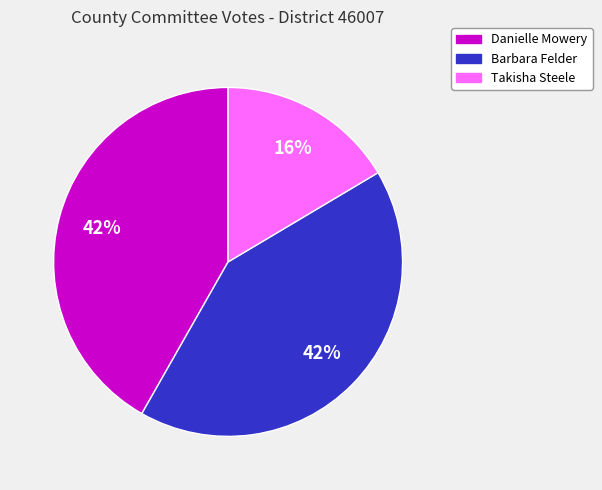

Do Danielle Mowery and Barbara Felder together represent more than half of the pie?

Yes